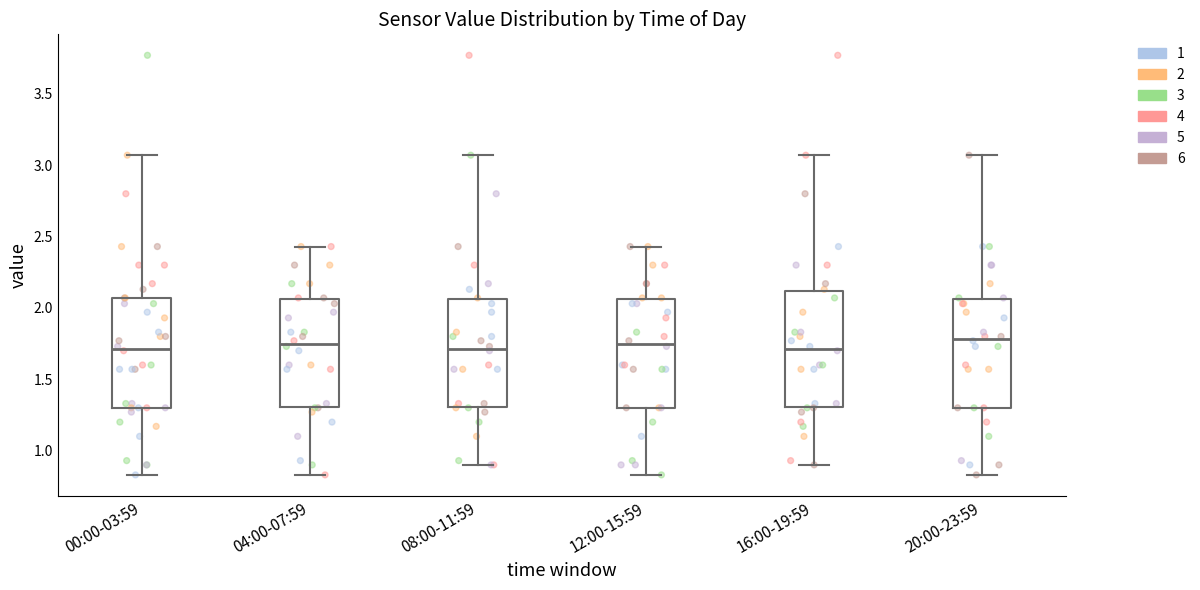

Reading left to right, read every box against the y-axis: the position of its median line, the range the box covers, and the ends of its whiskers. The values are not printed on the chart, so give them approximately, as read against the axis.

00:00-03:59: median 1.70, box 1.30 to 2.05, whiskers 0.85 to 3.05
04:00-07:59: median 1.75, box 1.30 to 2.05, whiskers 0.85 to 2.45
08:00-11:59: median 1.70, box 1.30 to 2.05, whiskers 0.90 to 3.05
12:00-15:59: median 1.75, box 1.30 to 2.05, whiskers 0.85 to 2.45
16:00-19:59: median 1.70, box 1.30 to 2.10, whiskers 0.90 to 3.05
20:00-23:59: median 1.80, box 1.30 to 2.05, whiskers 0.85 to 3.05